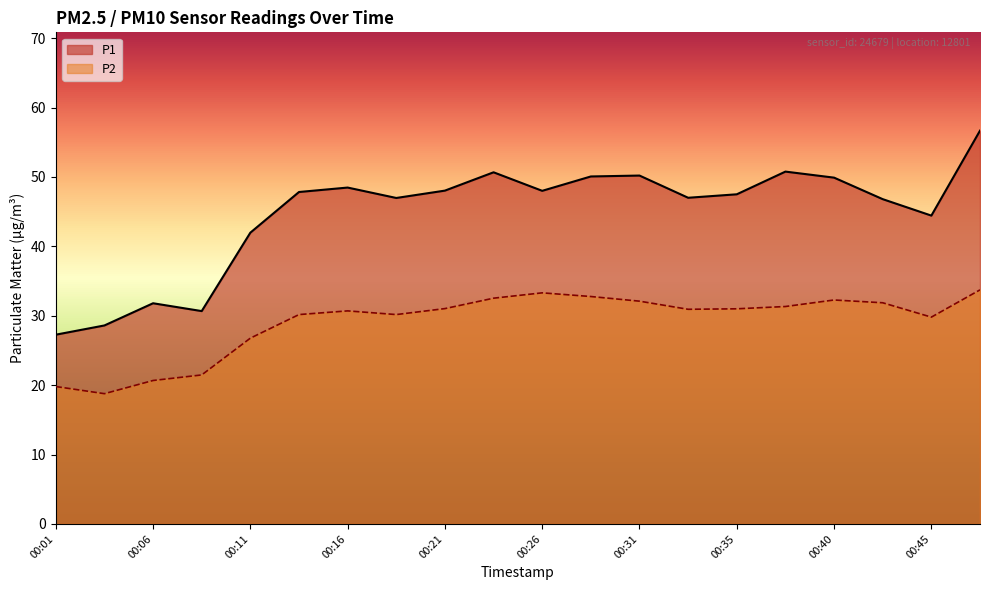

What is the lowest value of the P1 series?

27.3